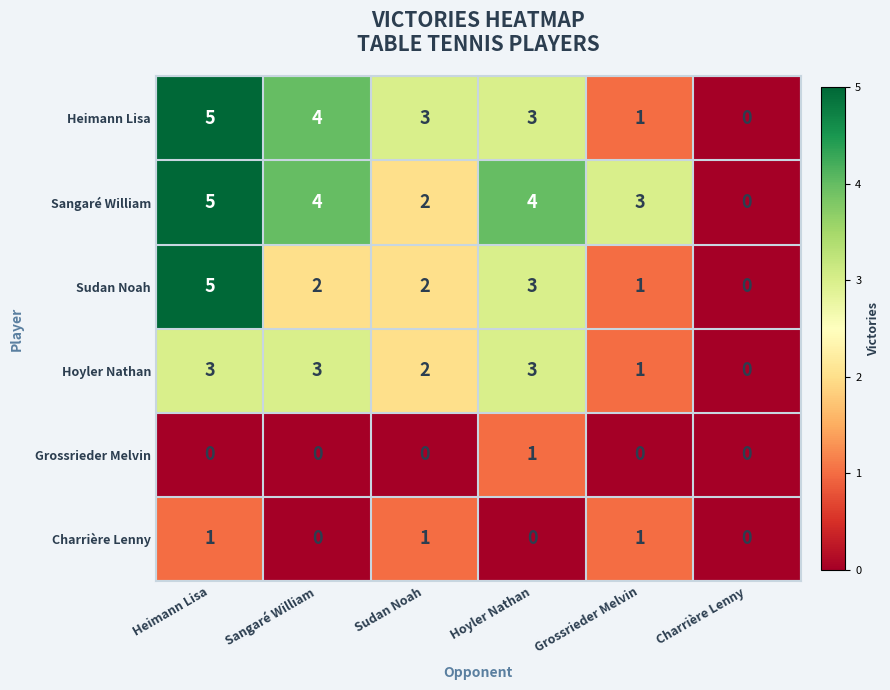

At which label is Hoyler Nathan closest to 1?

Grossrieder Melvin